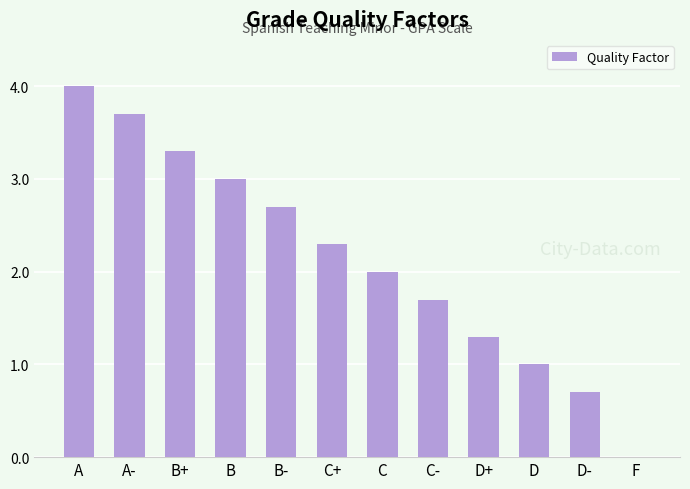

What is the change in value from B- to D-?

-2.0